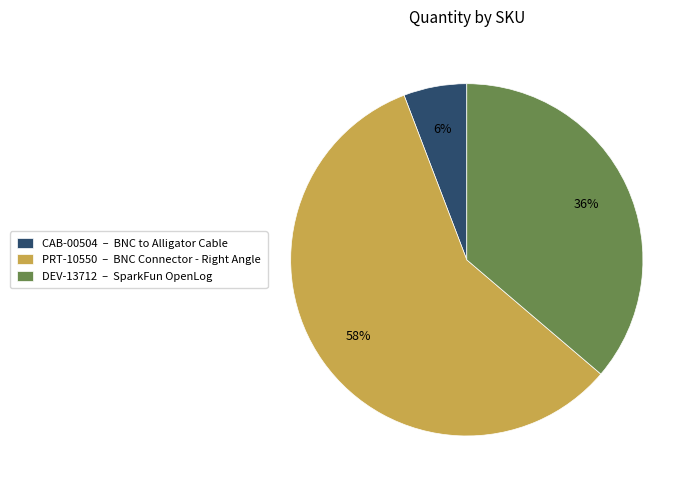

Rank the categories by value from lowest to highest.

CAB-00504, DEV-13712, PRT-10550